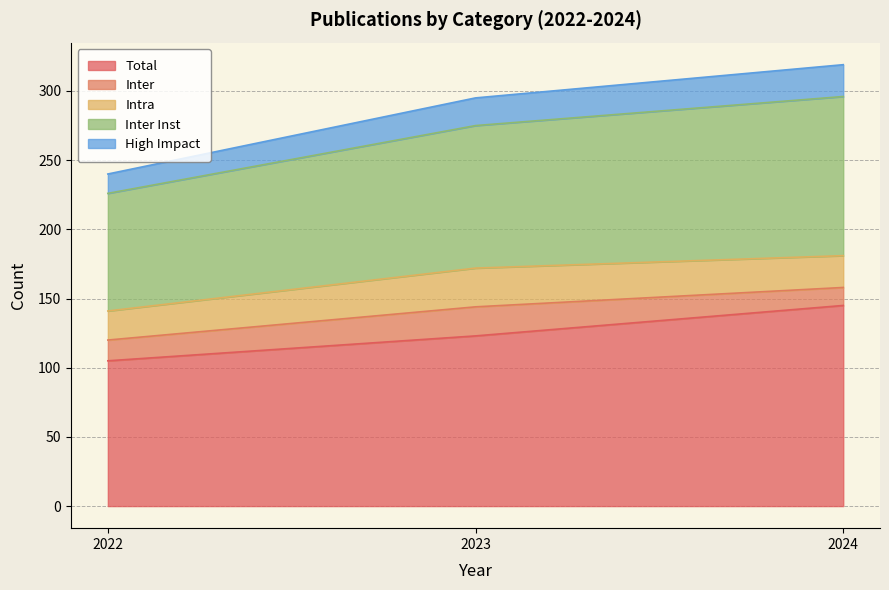

The Total series shows 57 at 2023. True or false?

False